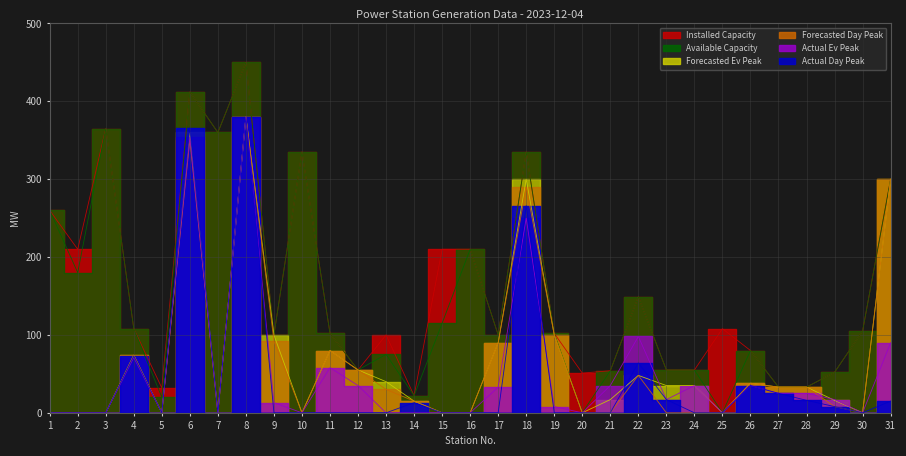

How many categories are shown in the chart?

31